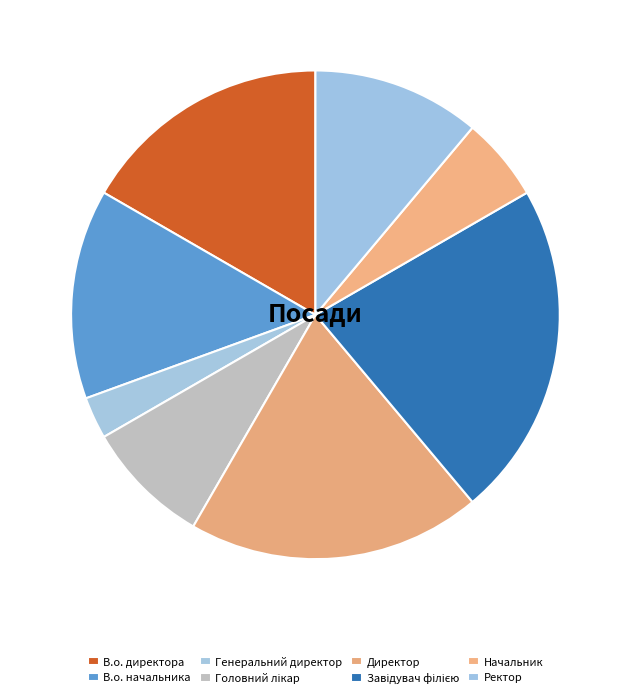

What is the ratio of the value at Начальник to the value at Ректор?

0.5